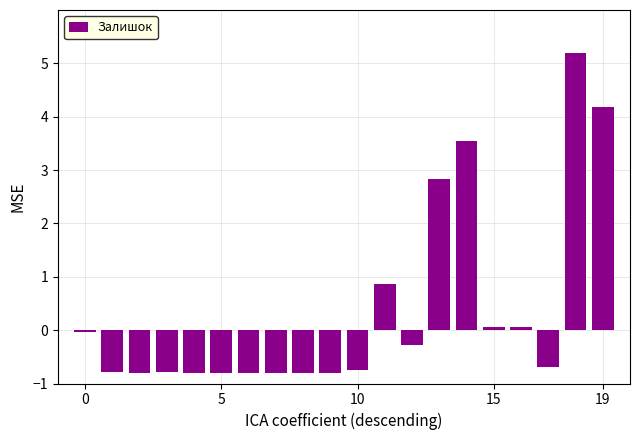

What is the smallest value displayed?

-0.8